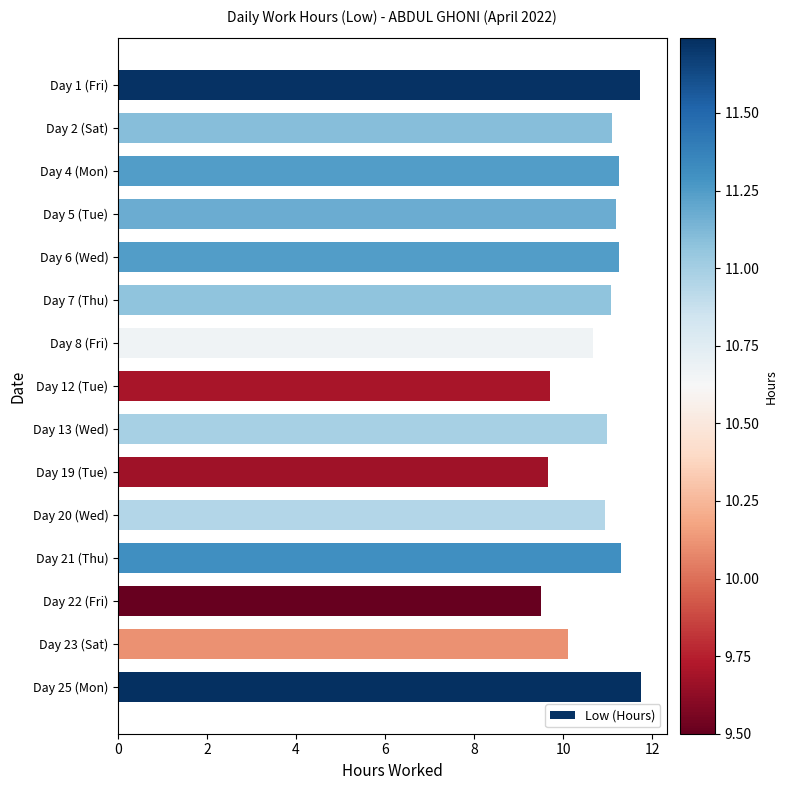

Is it true that the value at Day 12 (Tue) is 9.7?

True